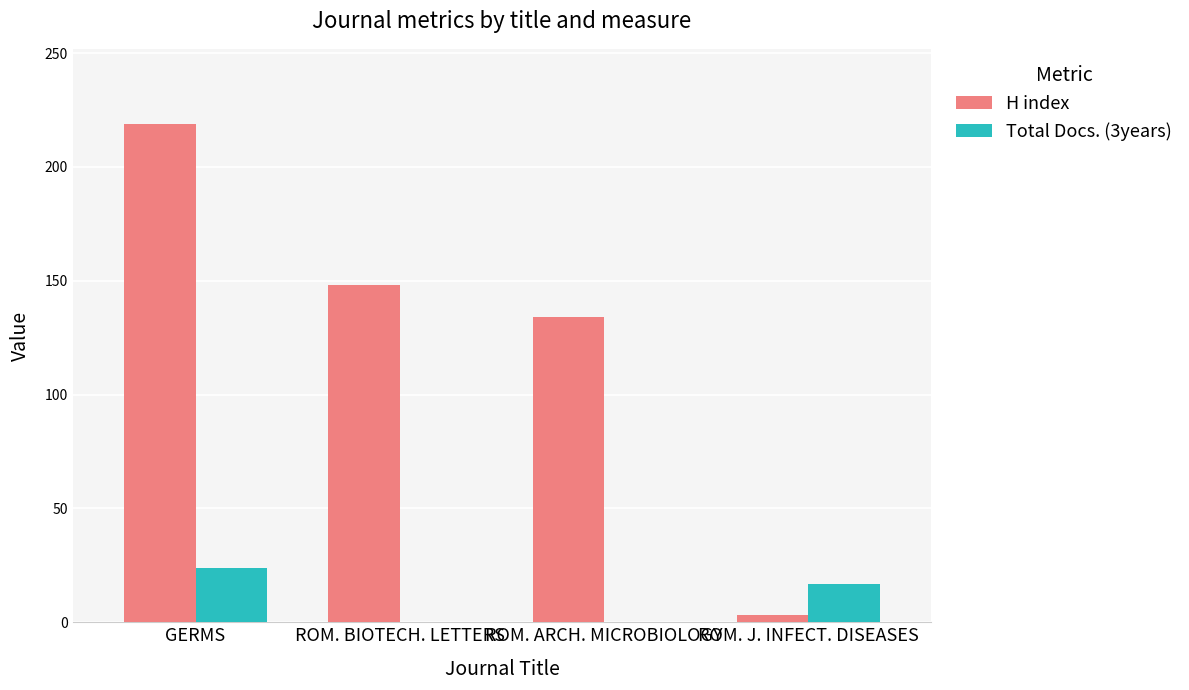

Is it true that Total Docs. (3years) equals 16 at ROM. BIOTECH. LETTERS?

False